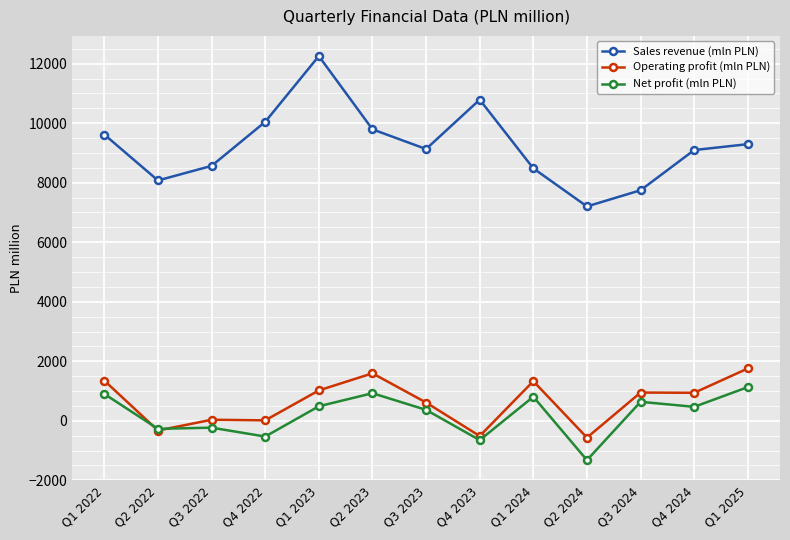

At which category is the sum across all series the highest?

Q1 2023